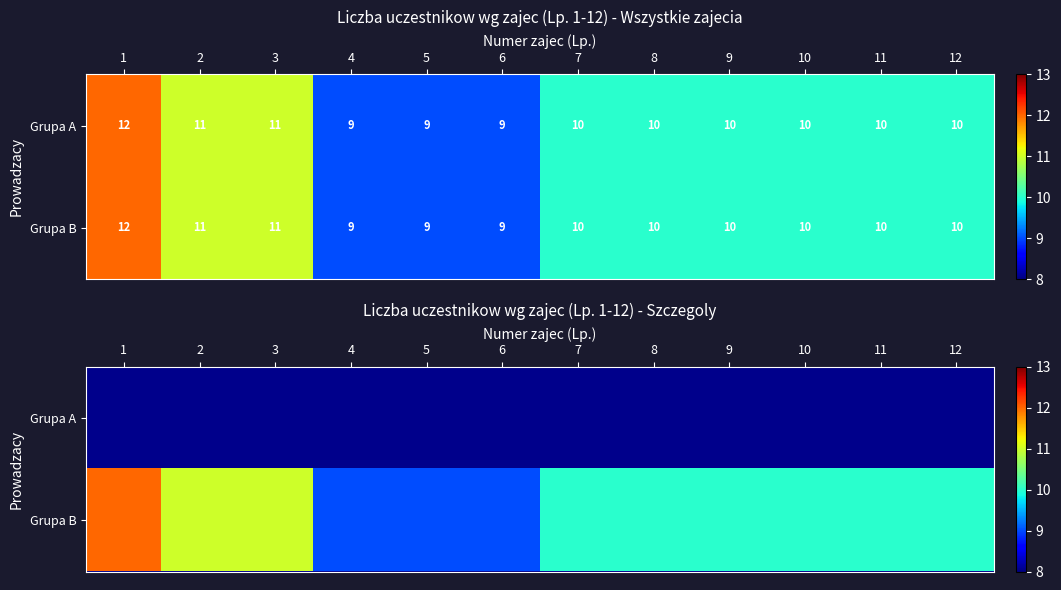

What is the maximum value shown in the chart?

12.0